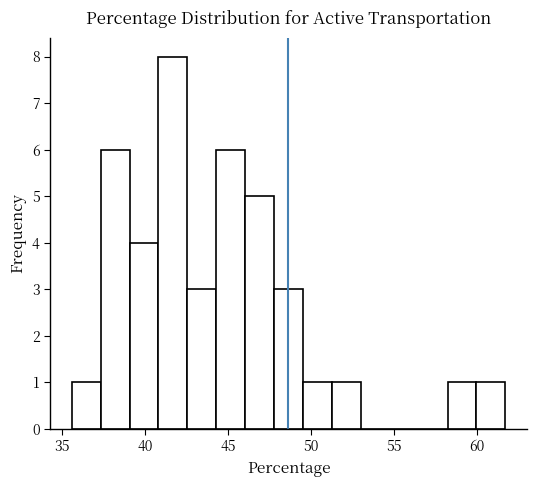

Around what value on the x-axis is the tallest bar? Give the approximate position of its centre, as read against the axis.

41.5